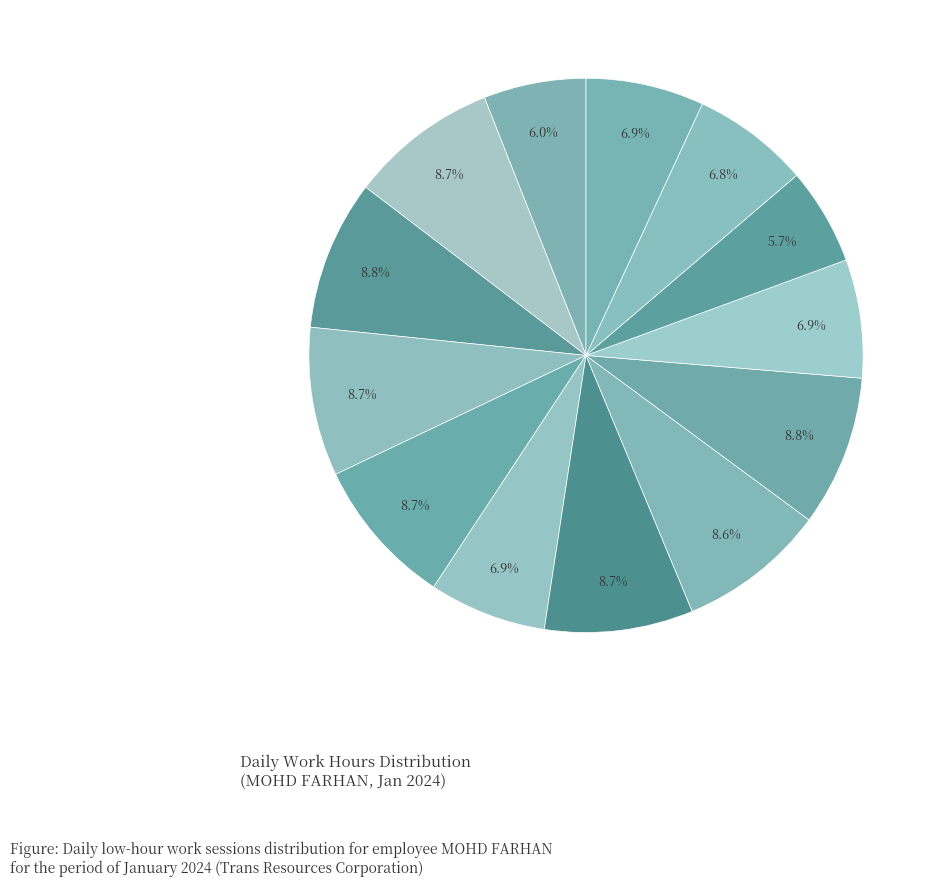

How many segments does this pie chart have?

13